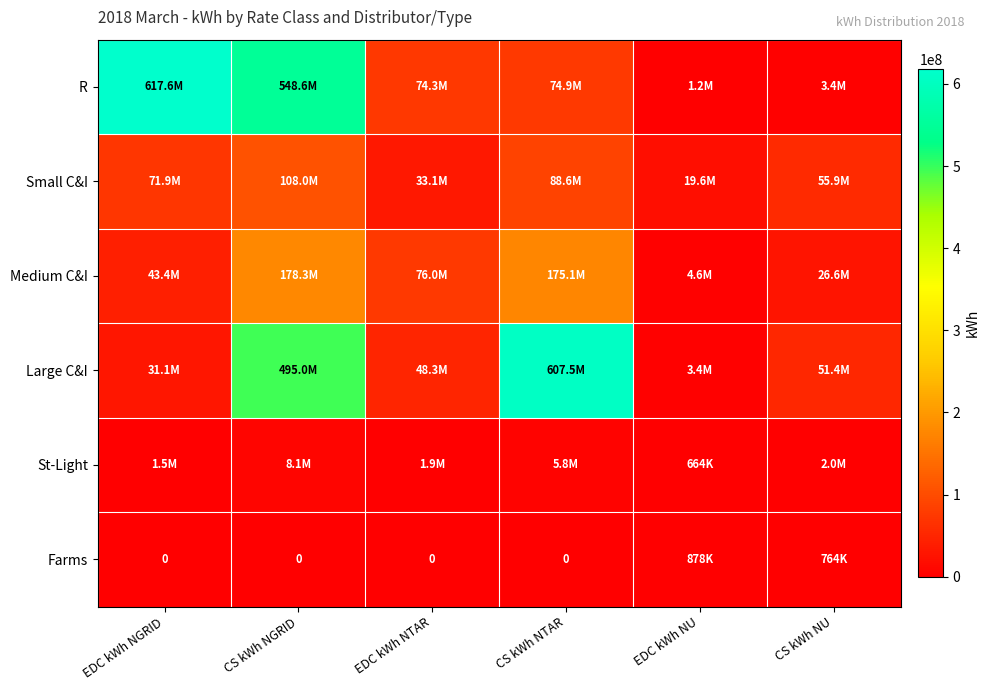

At which category is the sum across all series the highest?

CS kWh NGRID